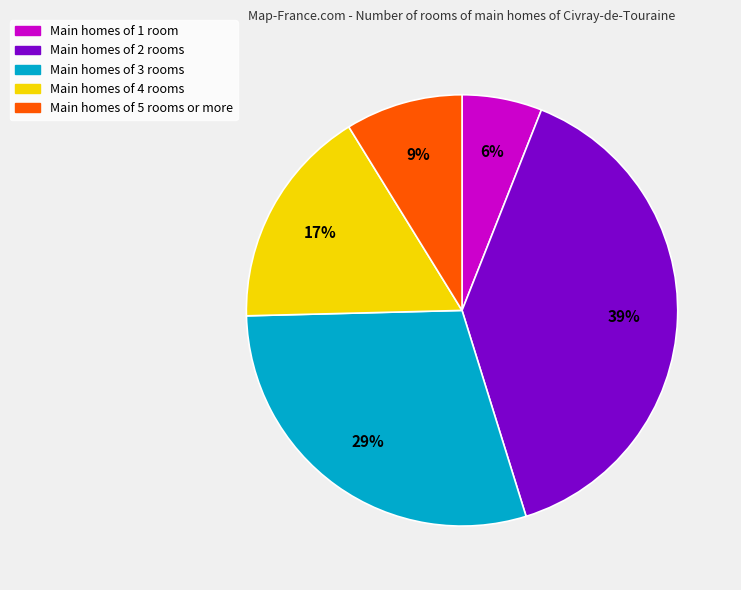

To the nearest percent, what is the average slice percentage?

20%